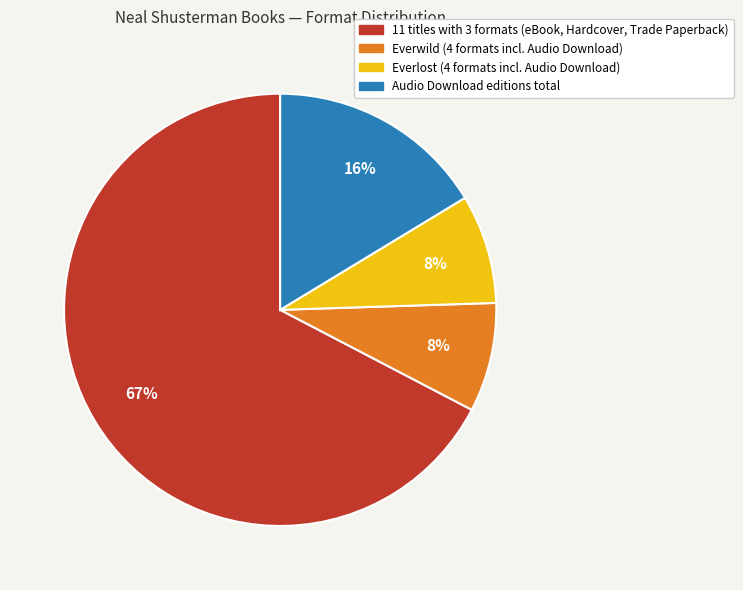

To the nearest percent, what is the average slice percentage?

25%